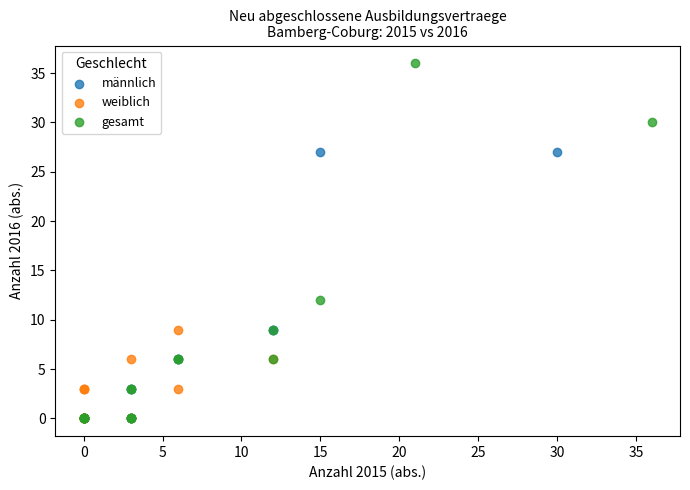

Which series has the largest Y range (max minus min)?

gesamt